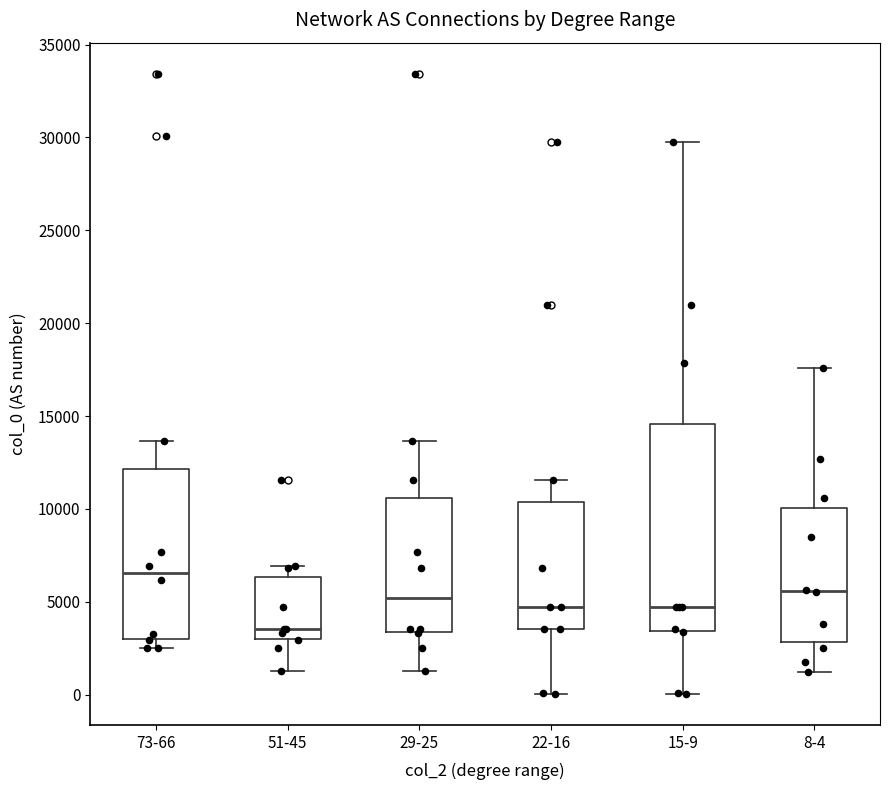

Which box has the highest median line?

73-66